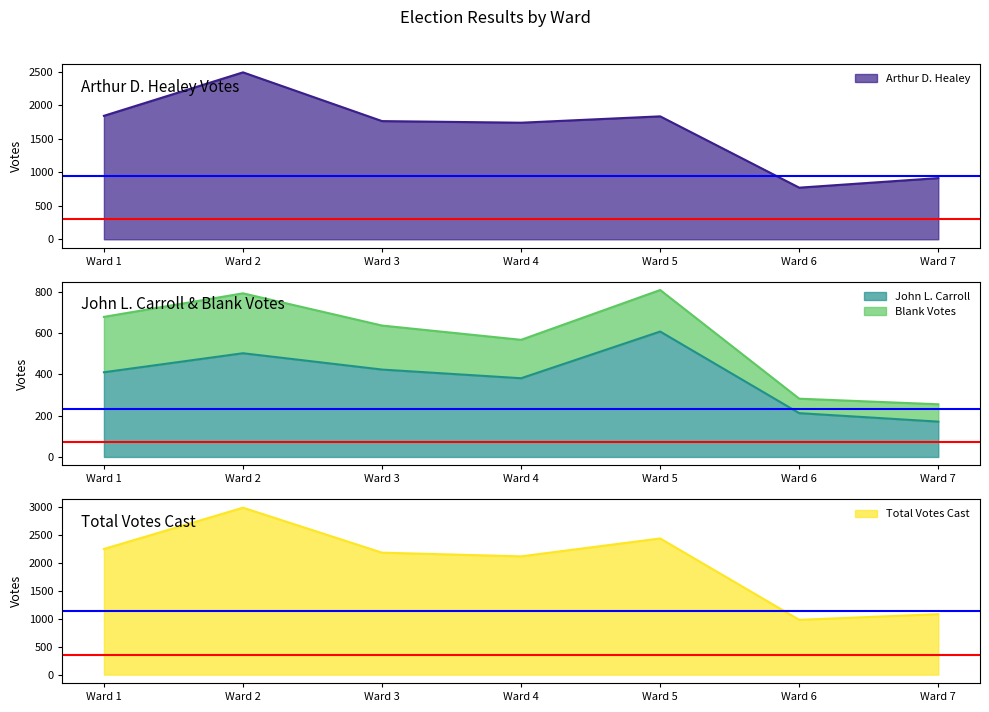

At which label is Total Votes Cast closest to 1989?

Ward 4